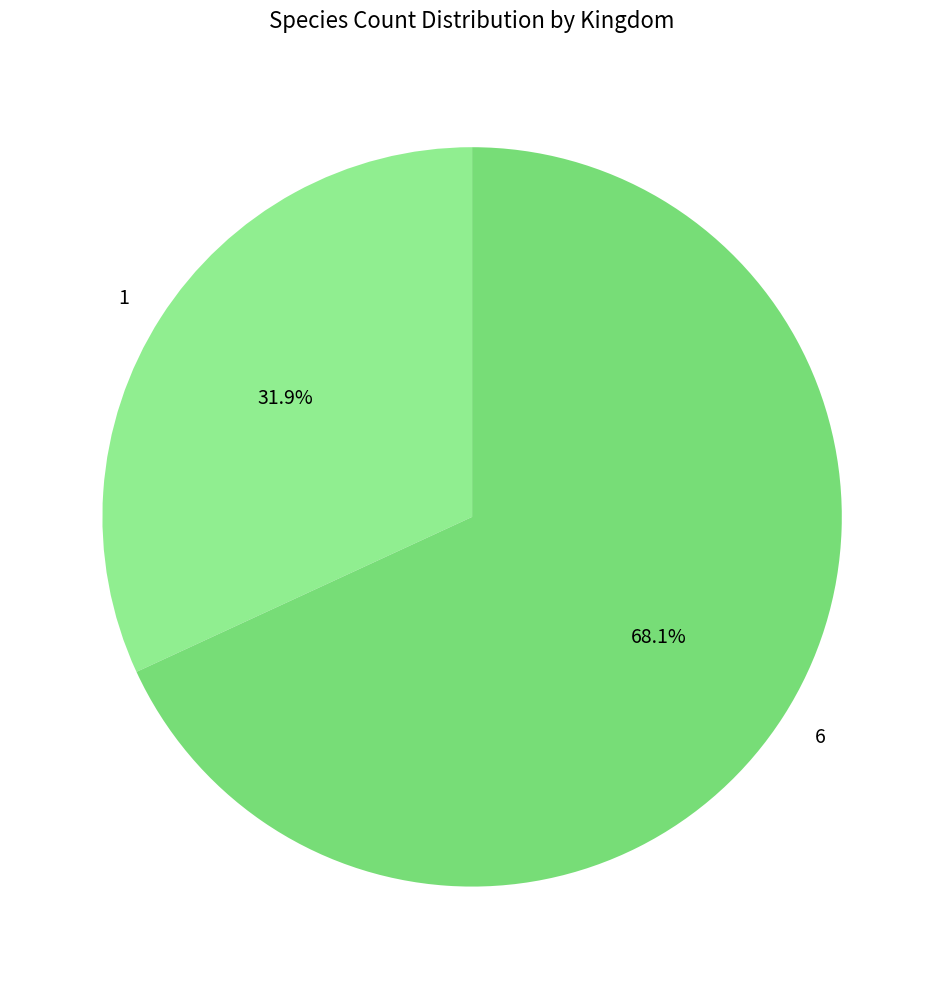

Does 6 account for over 50% of the chart?

Yes